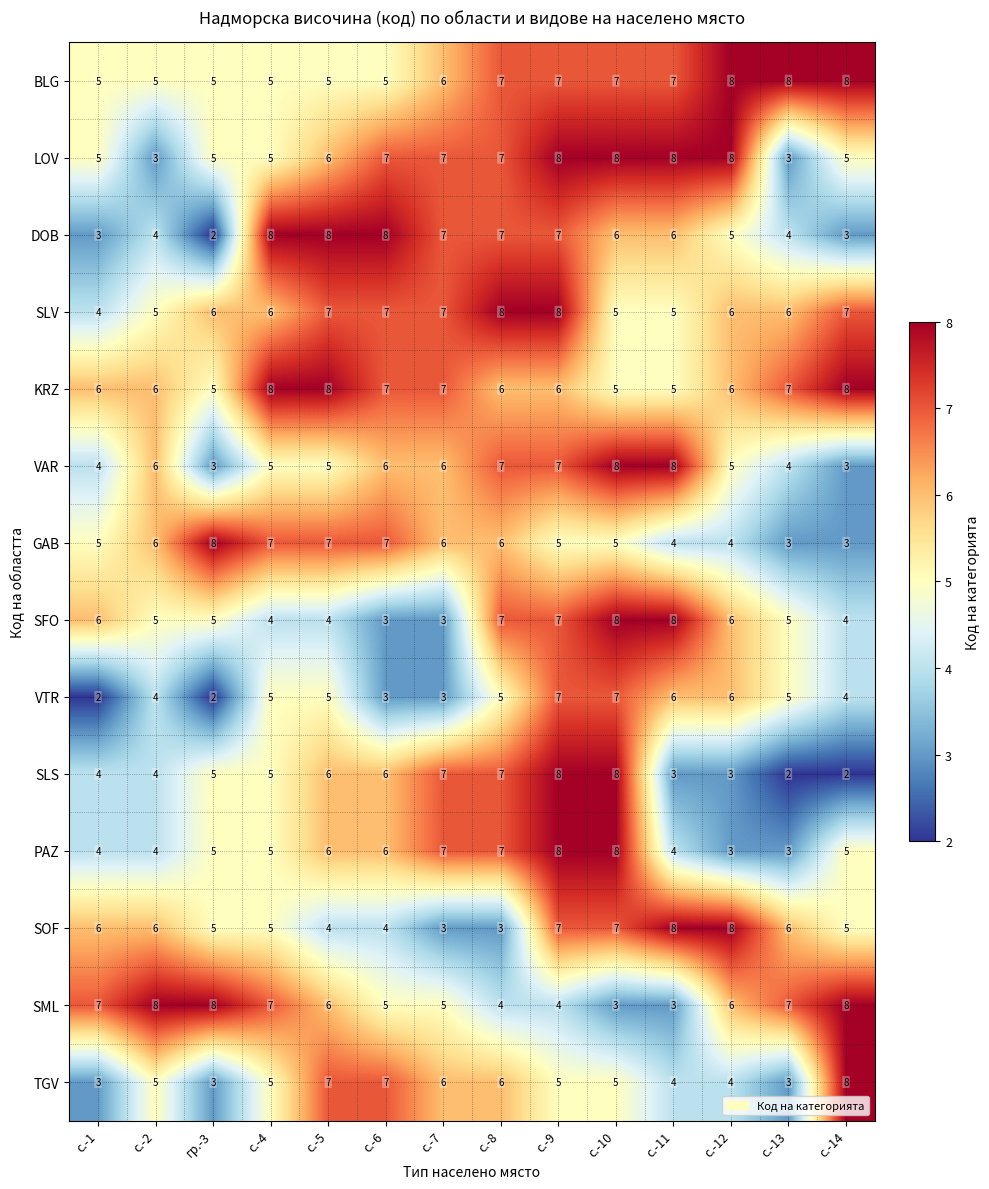

What is the difference between the SLV values at с.-5 and с.-1?

3